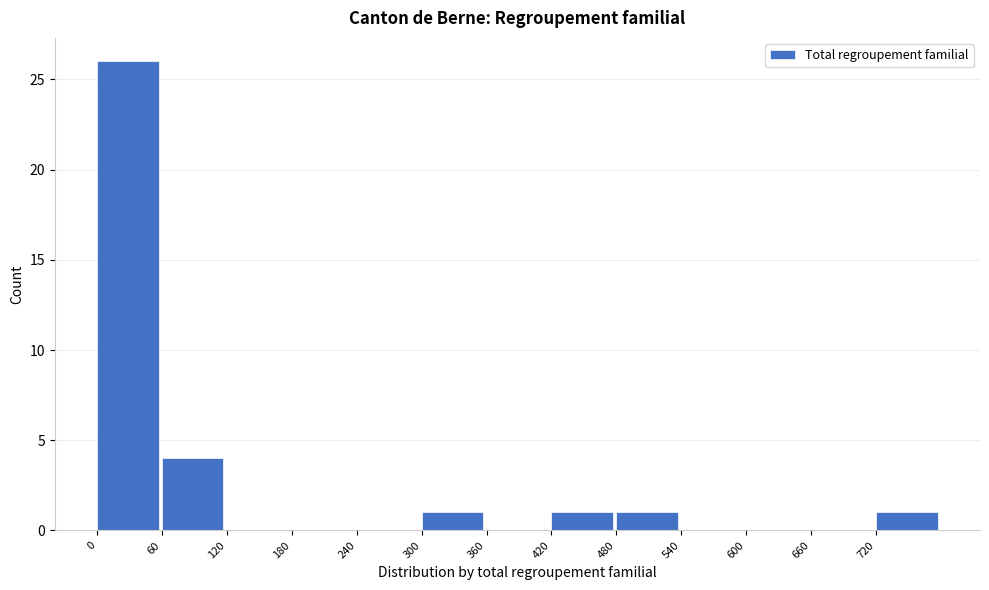

Reading left to right, transcribe this chart: for each bar, give the range it covers on the x-axis and its height. The values are not printed on the chart, so give them approximately, as read against the axis.

0 to 60: 26
60 to 120: 4
120 to 180: 0
180 to 240: 0
240 to 300: 0
300 to 360: 1
360 to 420: 0
420 to 480: 1
480 to 540: 1
540 to 600: 0
600 to 660: 0
660 to 720: 0
720 to 780: 1